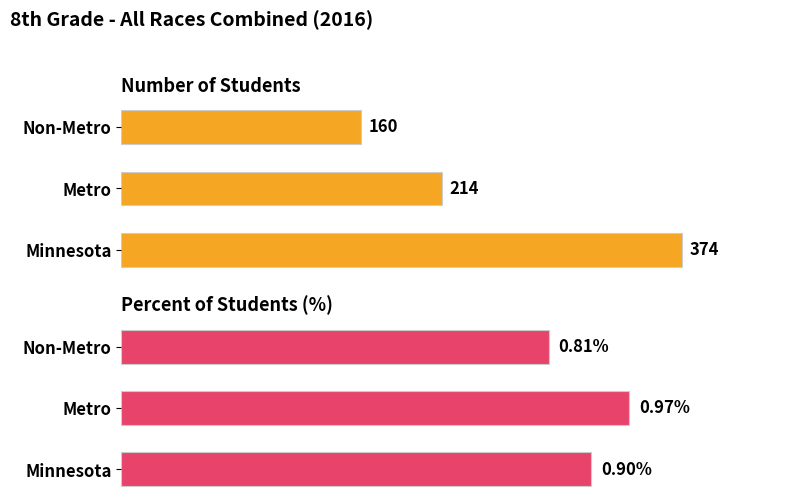

What are all the series names shown in the legend?

Number, Percent